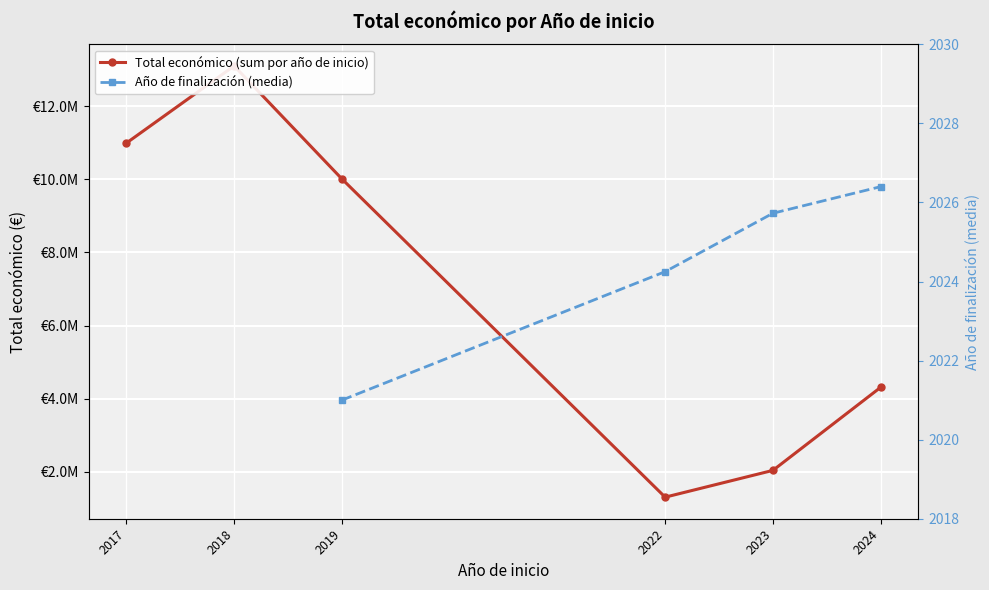

Which series has the largest range (max minus min)?

Total económico (sum por año de inicio)